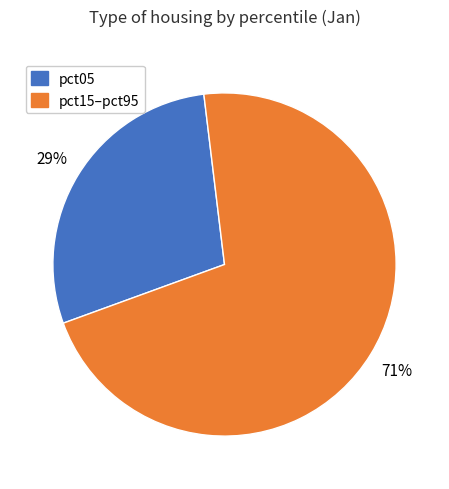

Does any single category account for the majority?

Yes